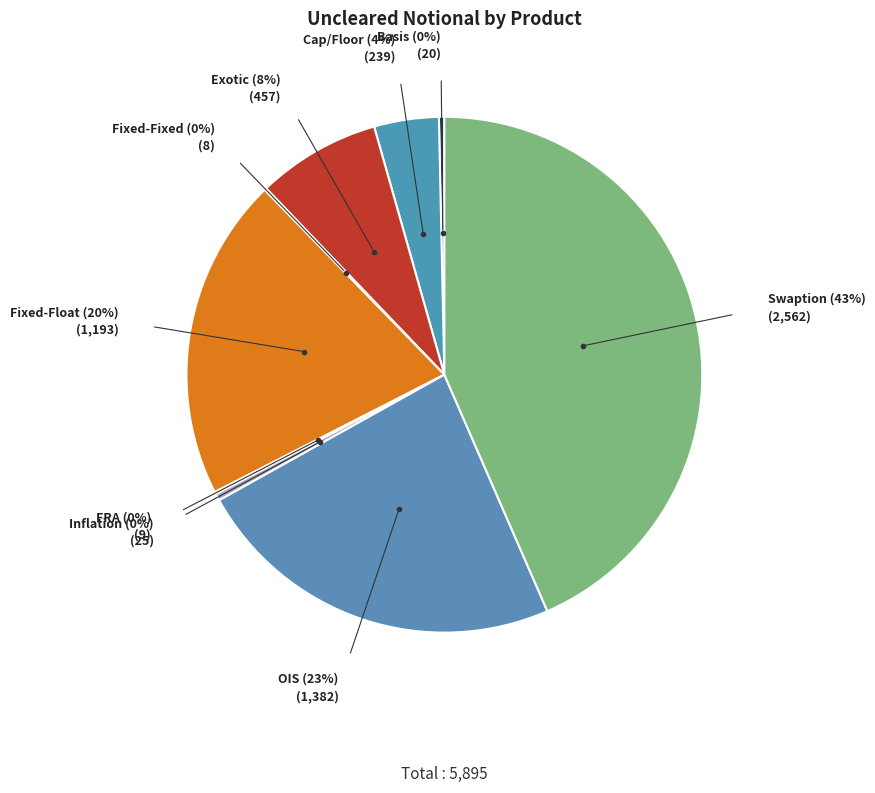

True or false: Fixed-Float accounts for 12% of the total.

False